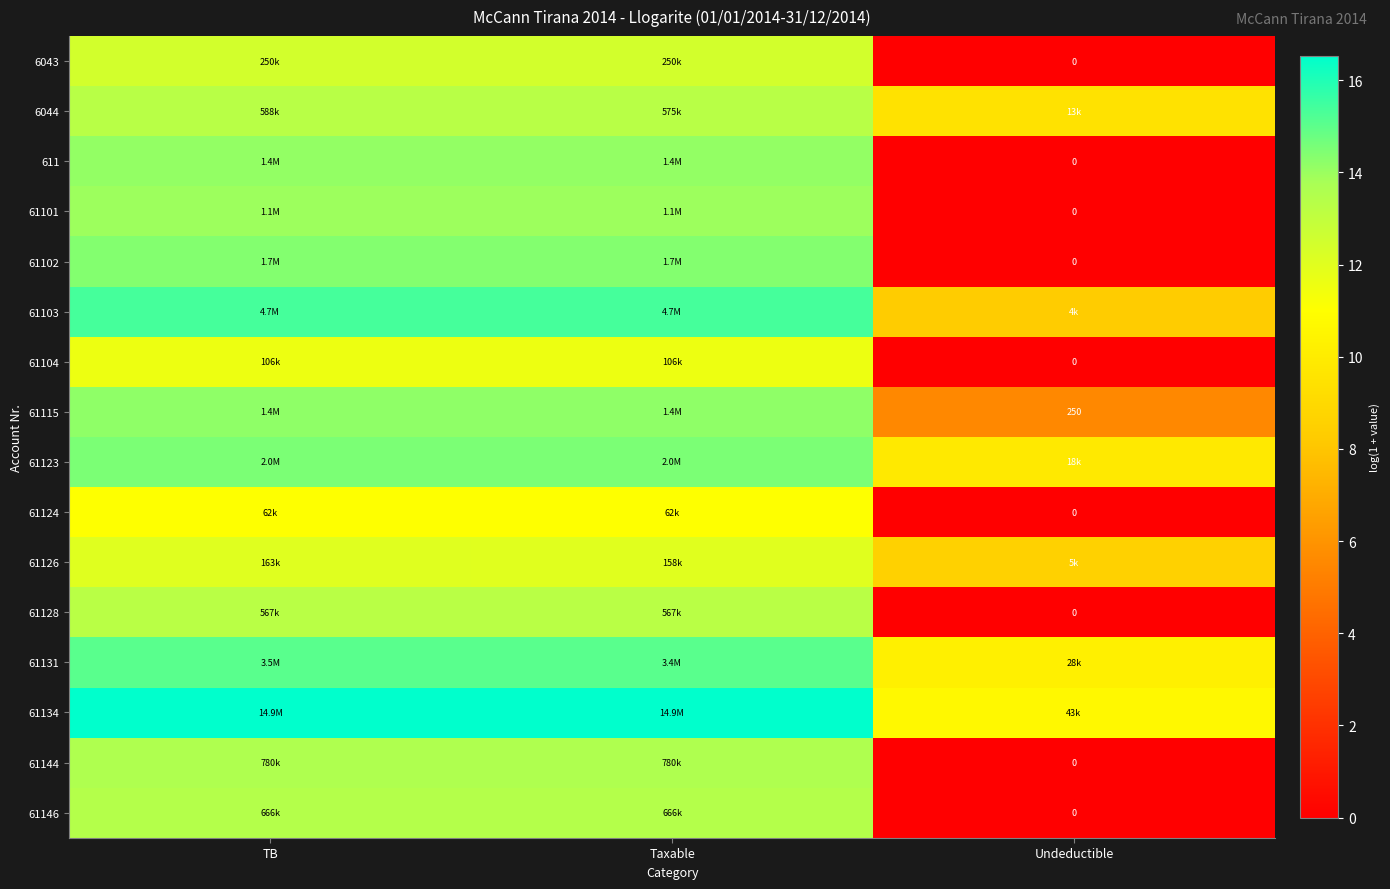

Where does the 61104 series first go above 11?

TB